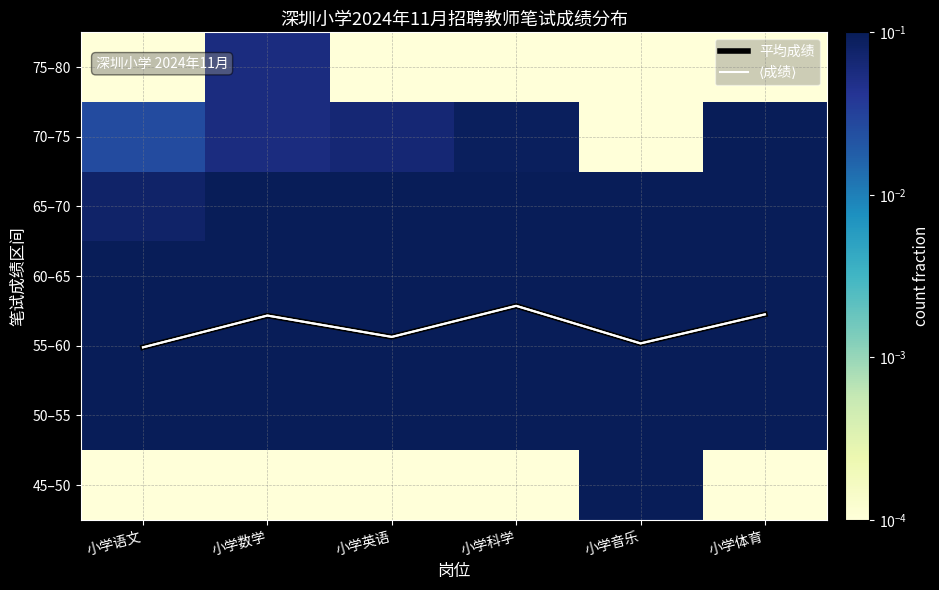

Where is ⟨成绩⟩ nearest to the value 2?

小学语文